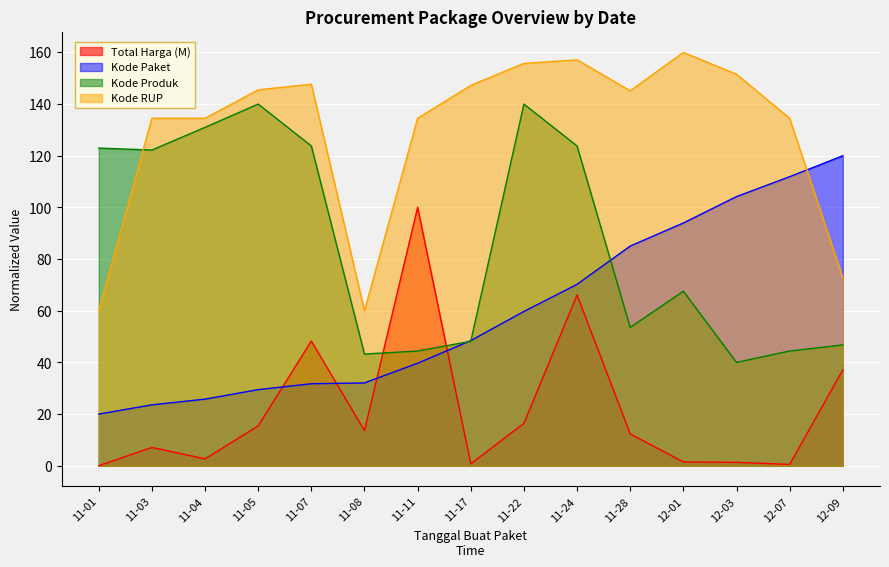

What is the approximate value of Kode RUP at 11-05?

145.5